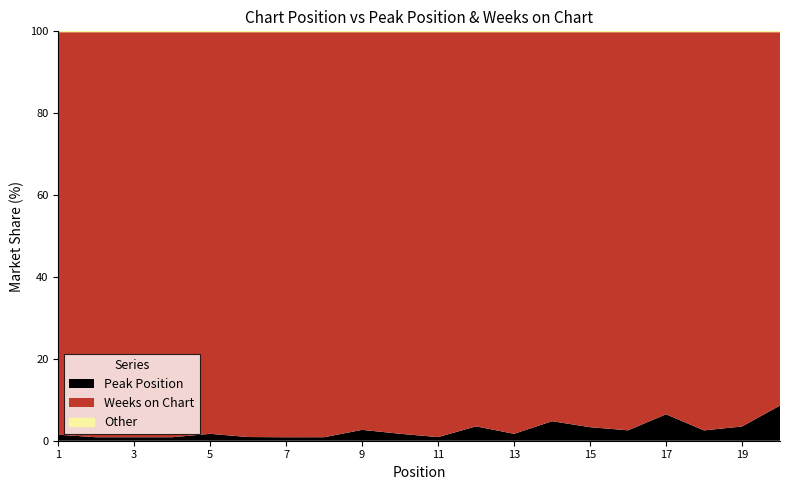

Reading left to right, transcribe all the data shown in this chart.

Peak Position: 1=1	2=1	3=1	4=1	5=2	6=1	7=1	8=1	9=3	10=2	11=1	12=4	13=2	14=5	15=4	16=3	17=8	18=3	19=4	20=11
Weeks on Chart: 1=67	2=117	3=117	4=117	5=117	6=110	7=117	8=116	9=110	10=116	11=112	12=110	13=117	14=100	15=117	16=115	17=116	18=116	19=111	20=117